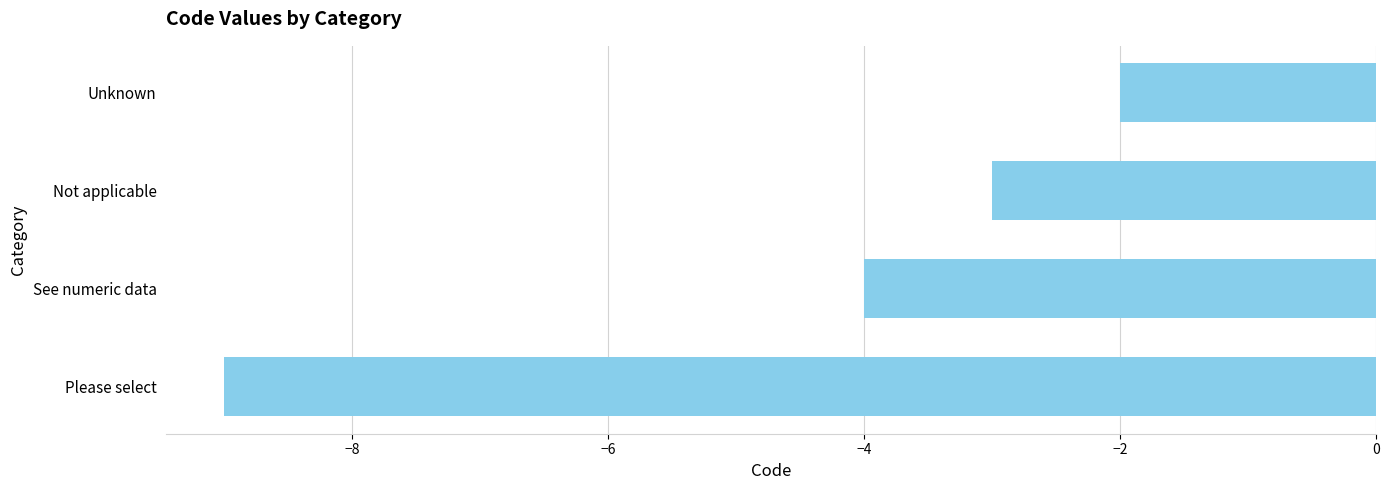

What is the difference between the maximum and minimum values?

7